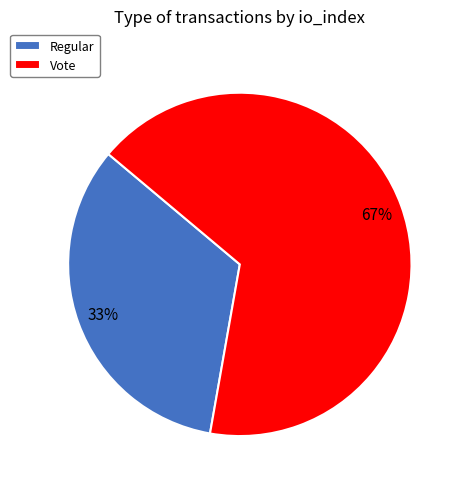

Count the number of slices in the pie.

2